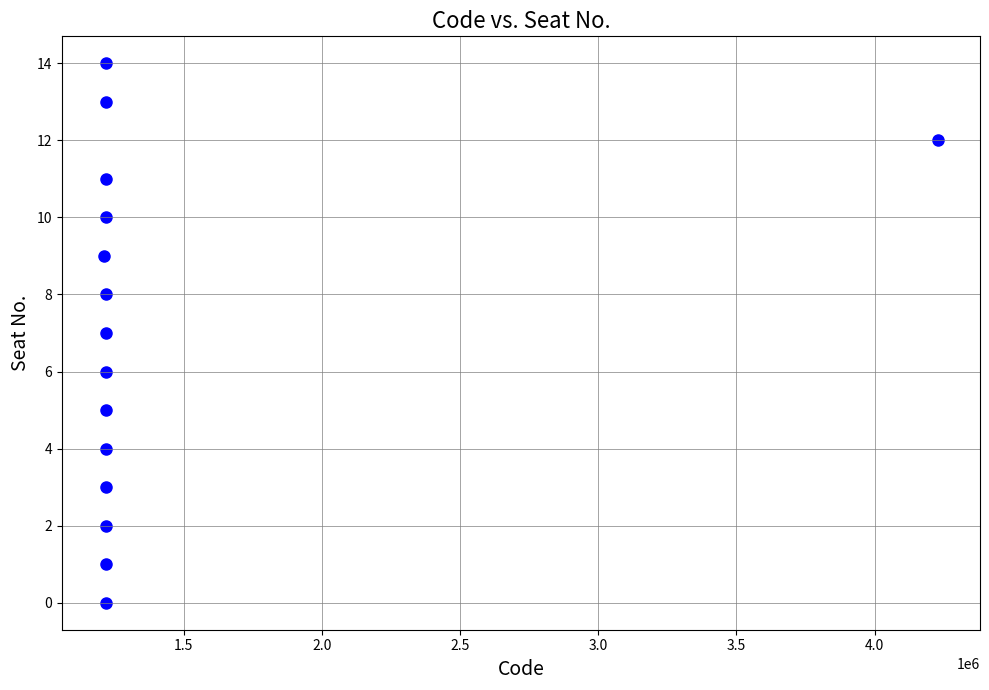

What is the range of Y values (max minus min)?

14